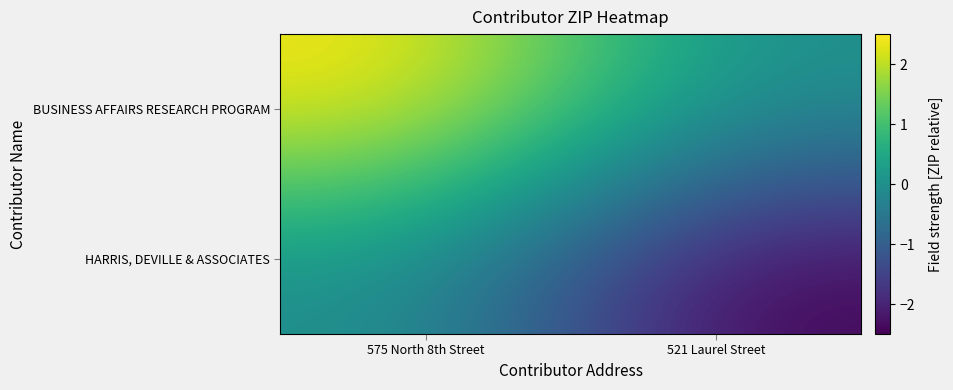

Rank the series by their average value, from lowest to highest.

HARRIS, DEVILLE & ASSOCIATES, BUSINESS AFFAIRS RESEARCH PROGRAM